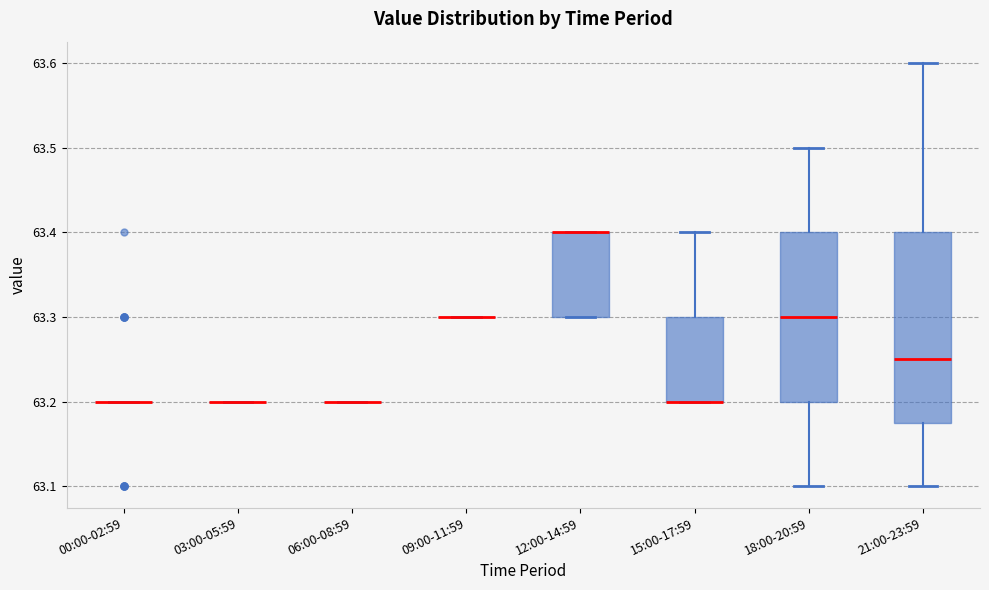

Reading left to right, read every box against the y-axis: the position of its median line, the range the box covers, and the ends of its whiskers. The values are not printed on the chart, so give them approximately, as read against the axis.

00:00-02:59: box collapsed to a line at 63.20, whiskers 63.20 to 63.20
03:00-05:59: box collapsed to a line at 63.20, whiskers 63.20 to 63.20
06:00-08:59: box collapsed to a line at 63.20, whiskers 63.20 to 63.20
09:00-11:59: box collapsed to a line at 63.30, whiskers 63.30 to 63.30
12:00-14:59: median 63.40 (drawn on the box's upper edge), box 63.30 to 63.40, whiskers 63.30 to 63.40
15:00-17:59: median 63.20 (drawn on the box's lower edge), box 63.20 to 63.30, whiskers 63.20 to 63.40
18:00-20:59: median 63.30, box 63.20 to 63.40, whiskers 63.10 to 63.50
21:00-23:59: median 63.25, box 63.18 to 63.40, whiskers 63.10 to 63.60